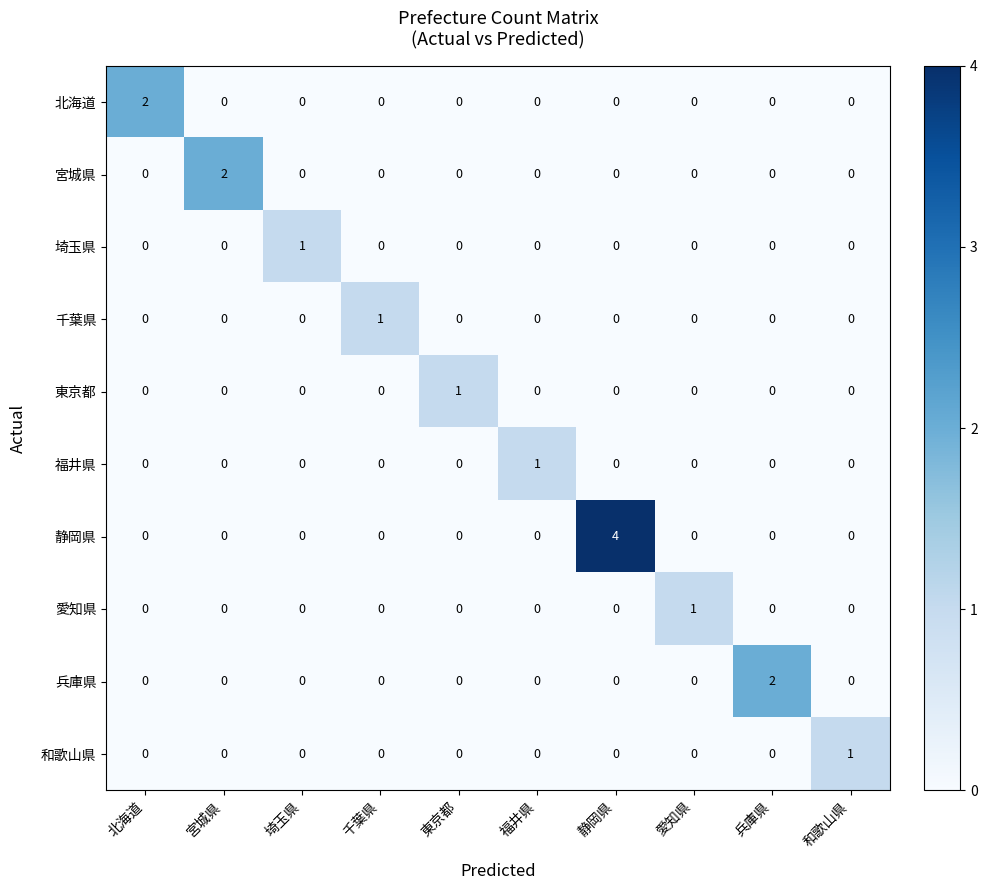

True or false: 愛知県 has a value of 1 at 愛知県.

True